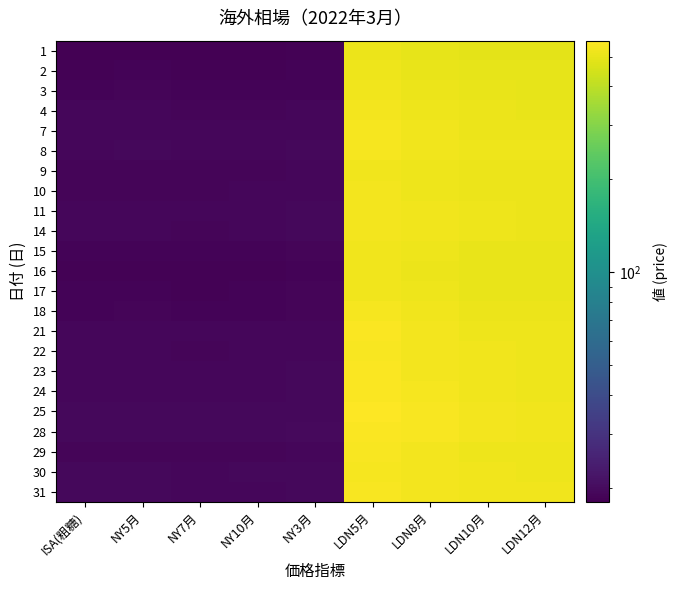

What is the smallest value displayed?

18.1